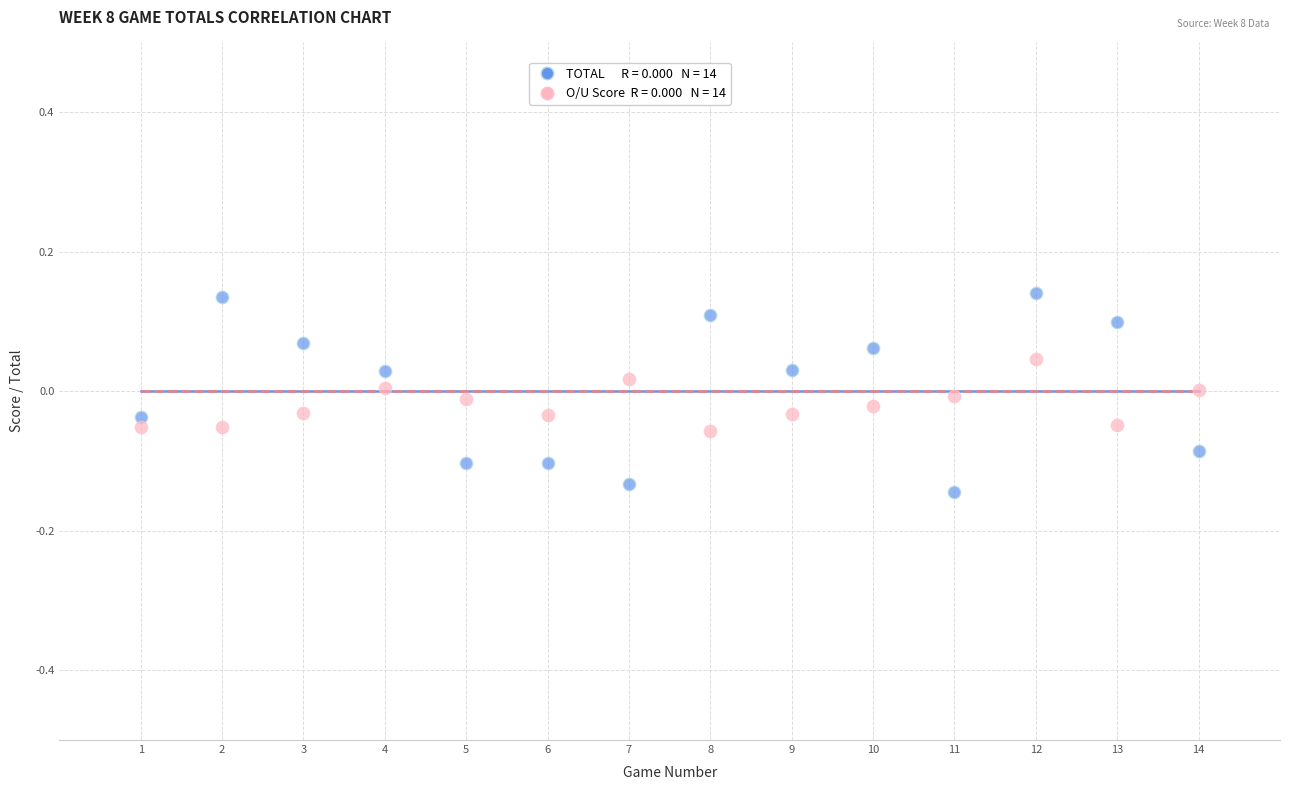

Across all data points, what is the range of Y values (max minus min)?

0.3